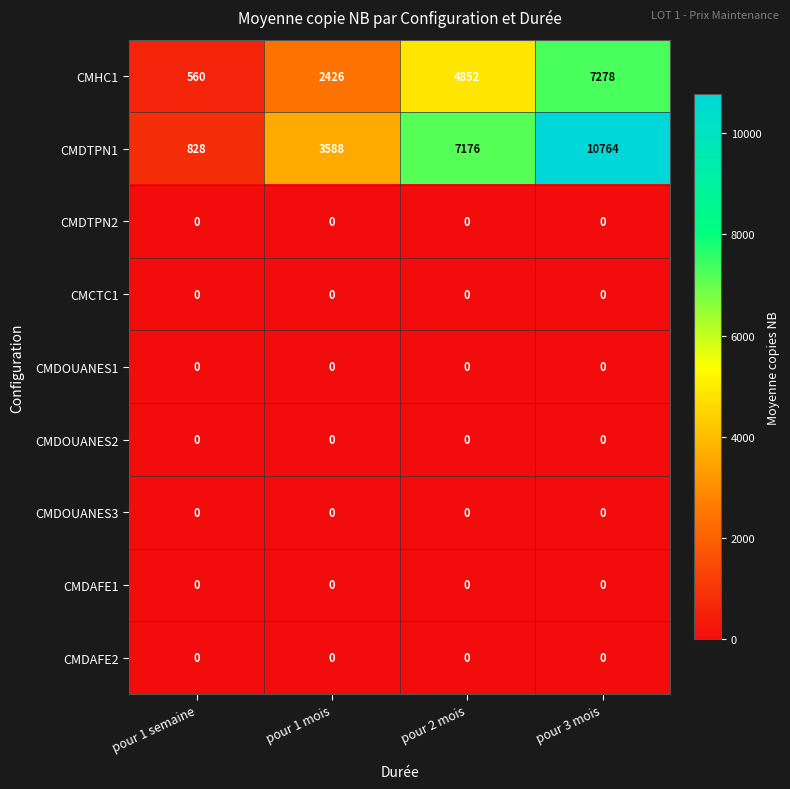

Rank the categories by CMDTPN1 value from lowest to highest.

pour 1 semaine, pour 1 mois, pour 2 mois, pour 3 mois